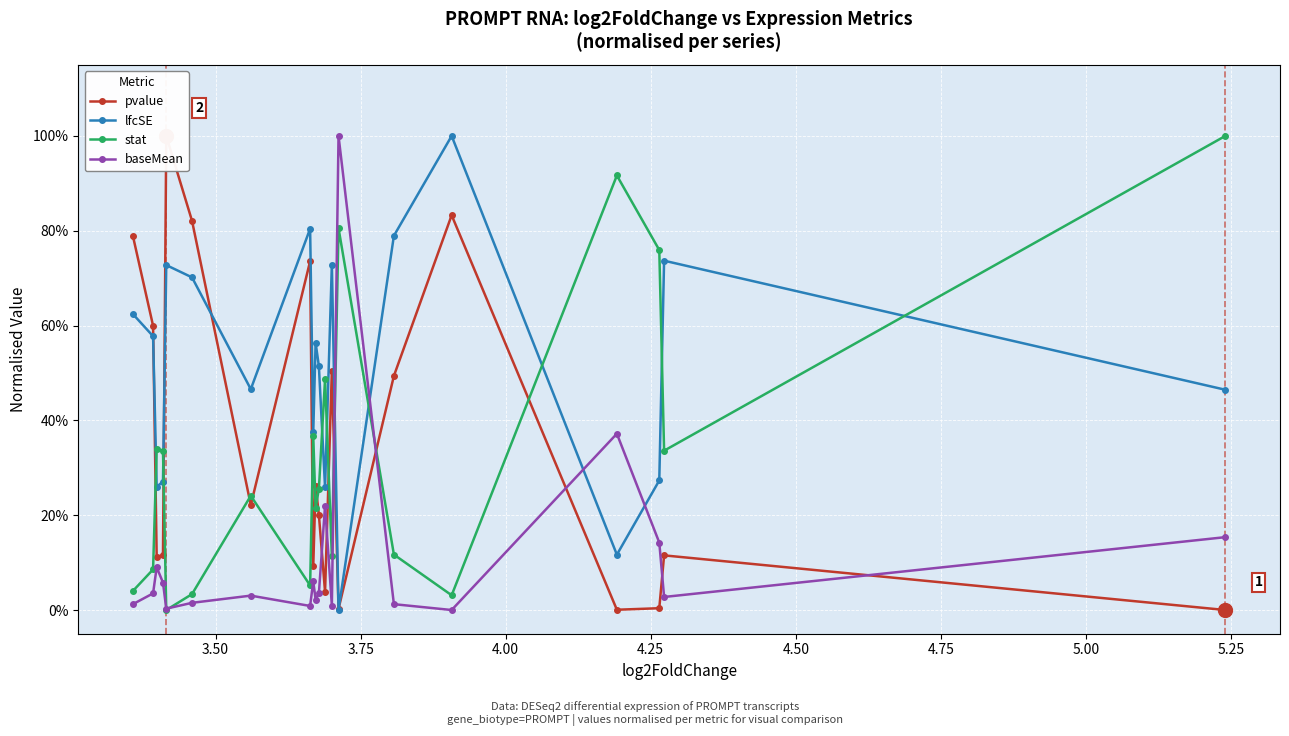

Reading right to left, list all the values displayed in this chart.

pvalue: 0.0	0.1	0.0	0.0	0.8	0.5	0.0	0.5	0.0	0.2	0.3	0.1	0.7	0.2	0.8	1.0	0.1	0.1	0.6	0.8
lfcSE: 0.5	0.7	0.3	0.1	1.0	0.8	0.0	0.7	0.3	0.5	0.6	0.4	0.8	0.5	0.7	0.7	0.3	0.3	0.6	0.6
stat: 1.0	0.3	0.8	0.9	0.0	0.1	0.8	0.1	0.5	0.3	0.2	0.4	0.1	0.2	0.0	0.0	0.3	0.3	0.1	0.0
baseMean: 0.2	0.0	0.1	0.4	0.0	0.0	1.0	0.0	0.2	0.0	0.0	0.1	0.0	0.0	0.0	0.0	0.1	0.1	0.0	0.0